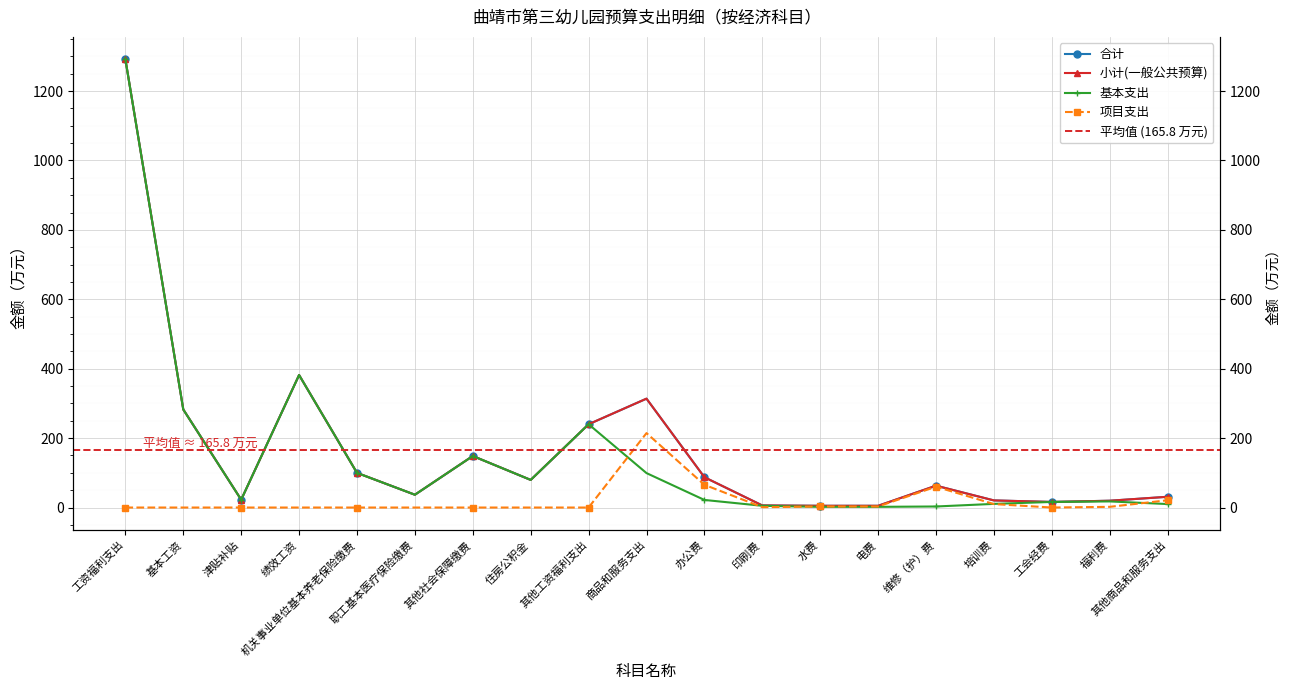

How many lines are shown in the chart?

4